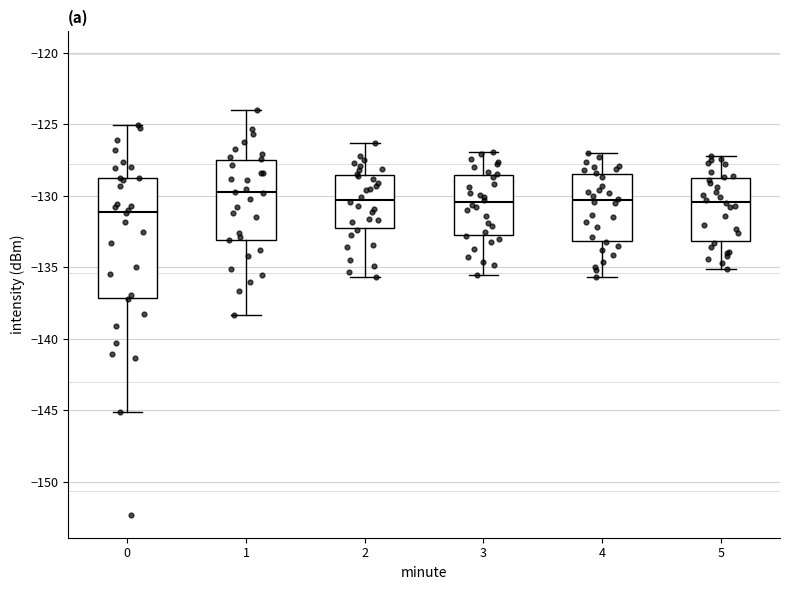

Reading left to right, read every box against the y-axis: the position of its median line, the range the box covers, and the ends of its whiskers. The values are not printed on the chart, so give them approximately, as read against the axis.

0: median -131.0, box -137.0 to -128.5, whiskers -145.0 to -125.0
1: median -129.5, box -133.0 to -127.5, whiskers -138.5 to -124.0
2: median -130.0, box -132.0 to -128.5, whiskers -135.5 to -126.5
3: median -130.5, box -132.5 to -128.5, whiskers -135.5 to -127.0
4: median -130.5, box -133.0 to -128.5, whiskers -135.5 to -127.0
5: median -130.5, box -133.0 to -128.5, whiskers -135.0 to -127.0